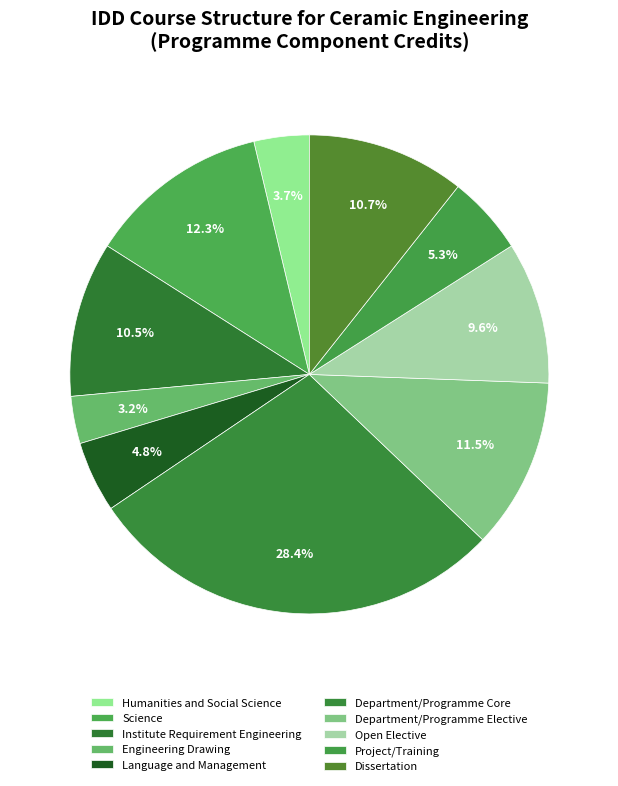

Which slice is the largest?

Department/Programme Core